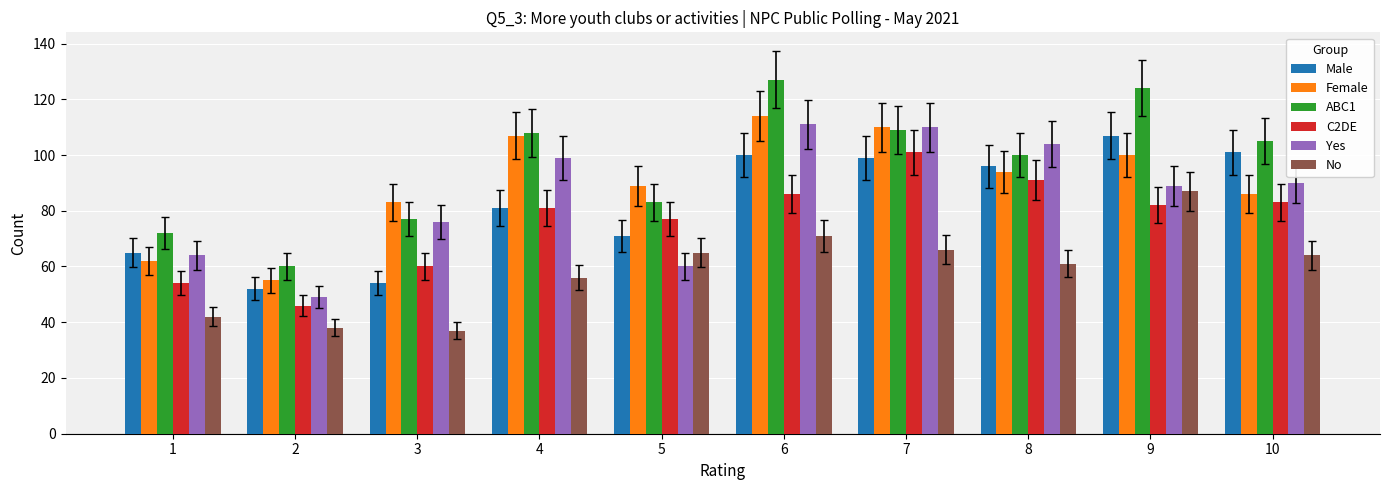

What is the difference between the second highest and second lowest values in the ABC1 series?

52